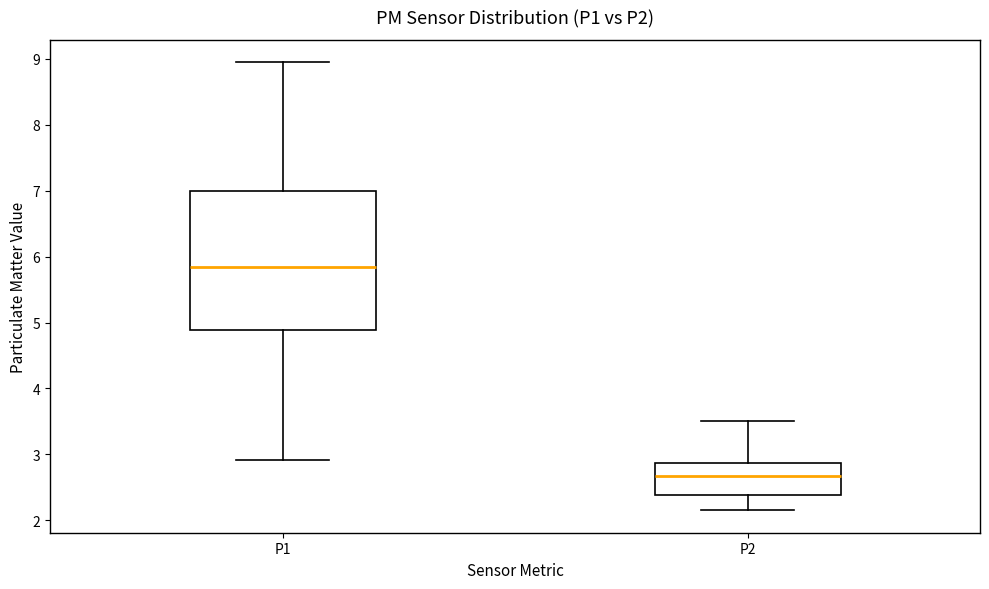

Which box's median line is the highest?

P1